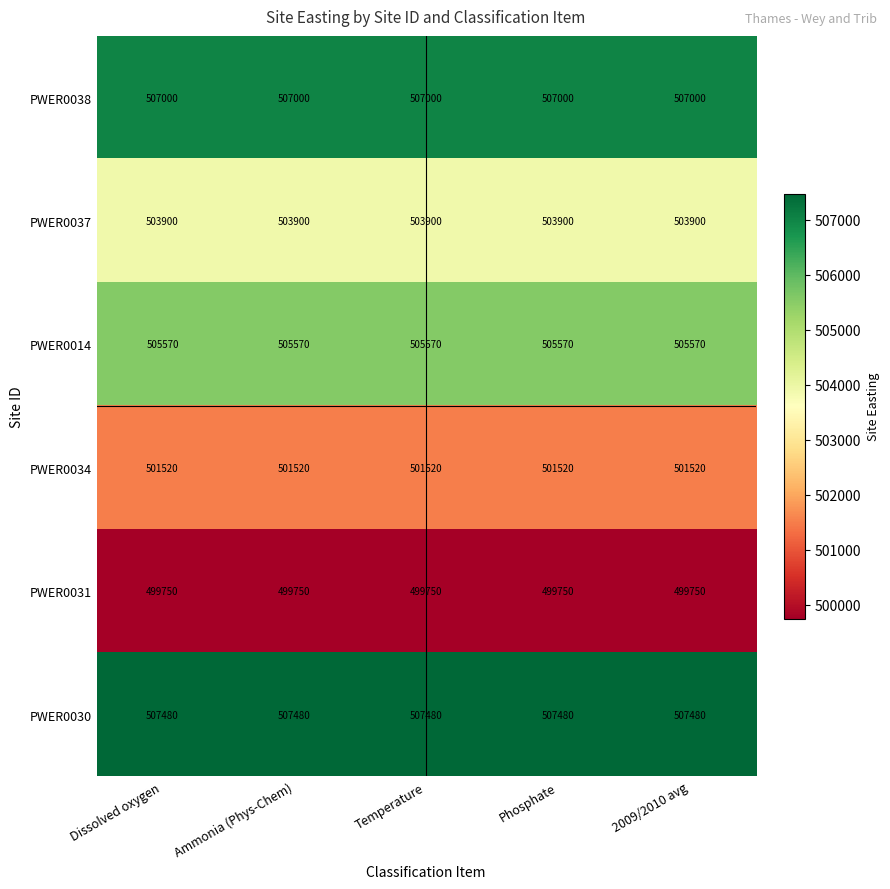

What is the difference between the highest and lowest values at Ammonia (Phys-Chem)?

7730